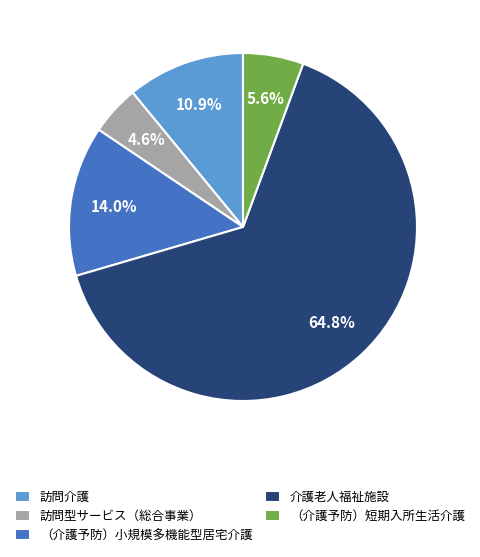

Is it true that 介護老人福祉施設 is 71% of the pie?

False